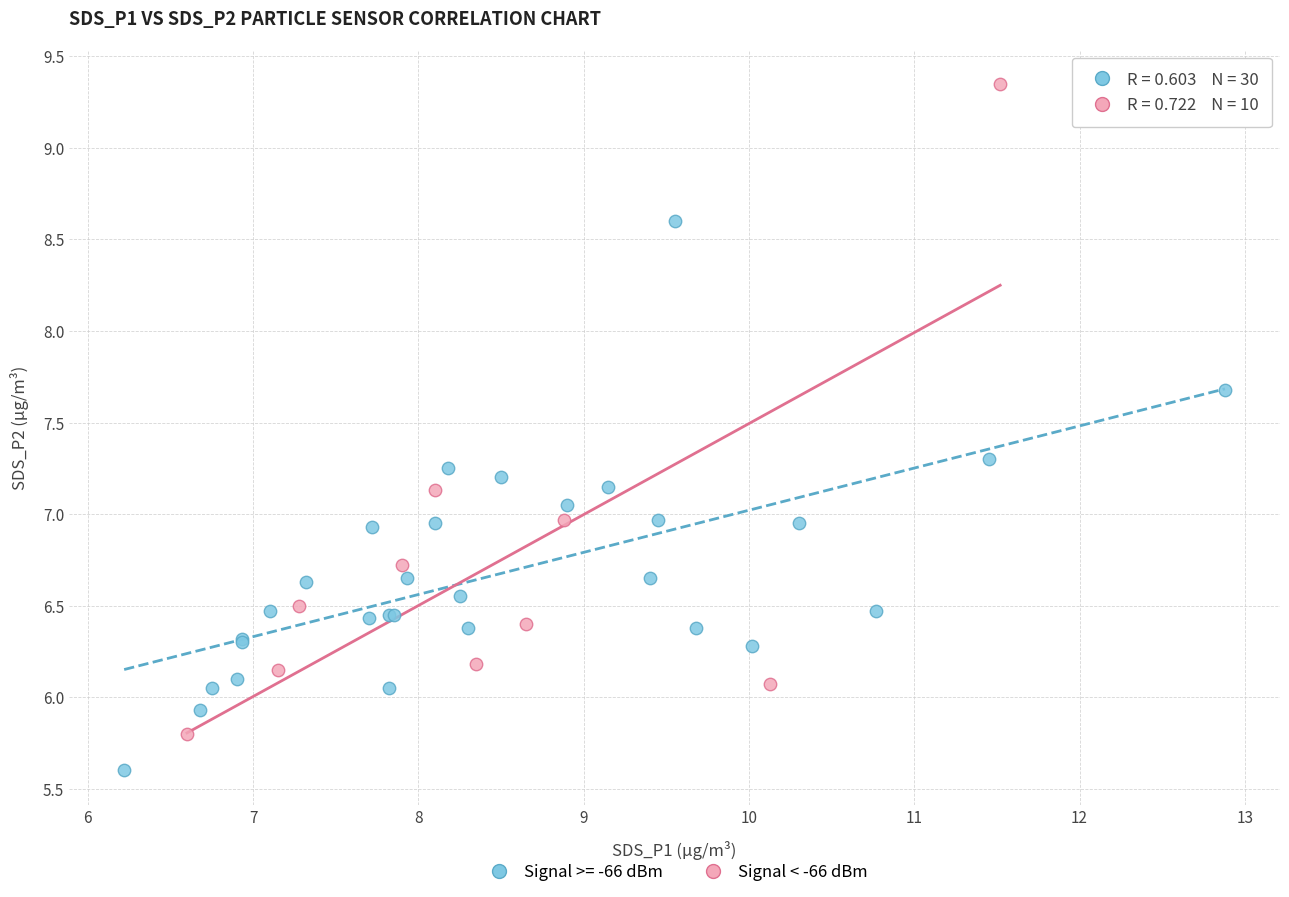

Which series contains the highest Y value?

Signal < -66 dBm